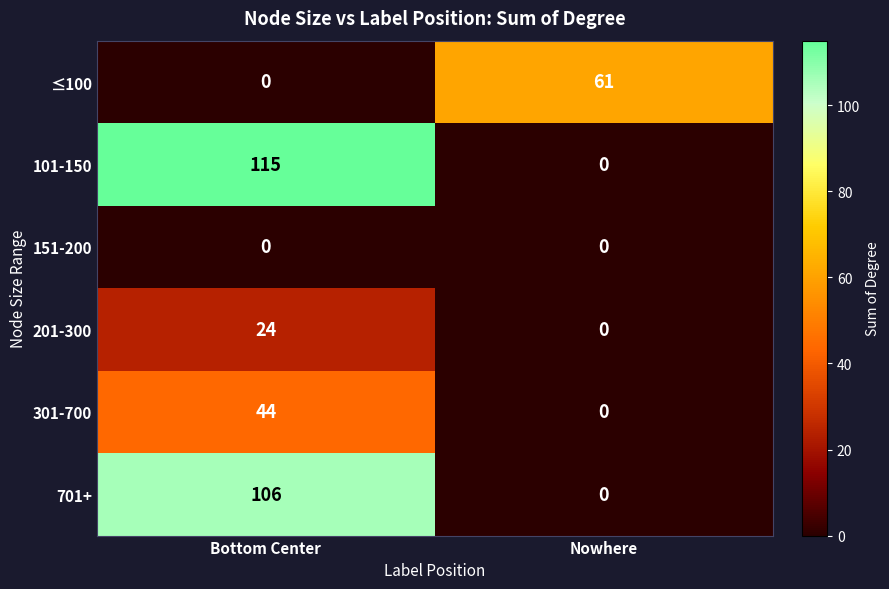

What is the spread (max minus min) of values at Bottom Center?

115